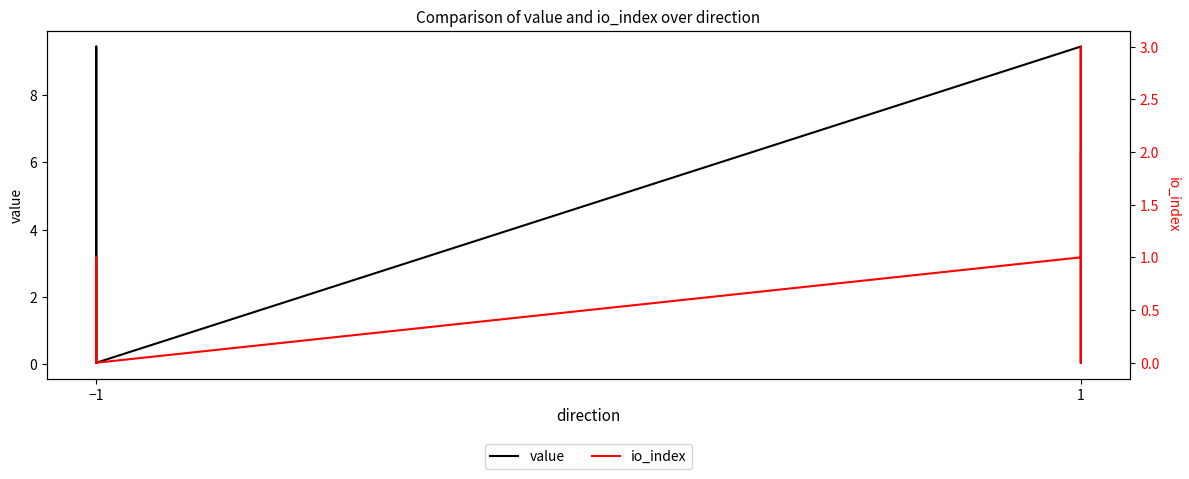

How many times do io_index and value cross each other?

1